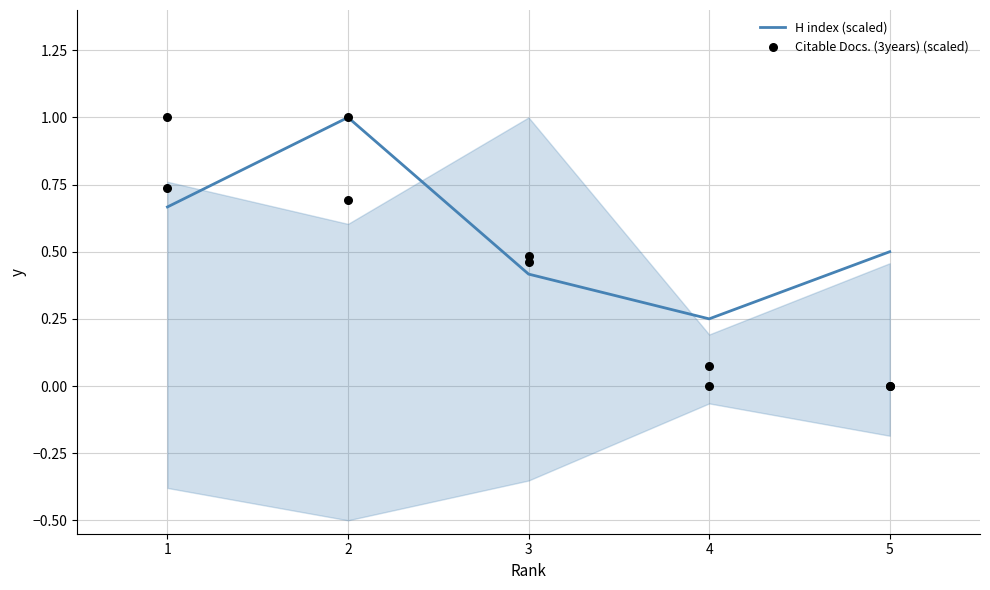

Which series has the widest spread of Y values?

Citable Docs. (3years) (scaled)